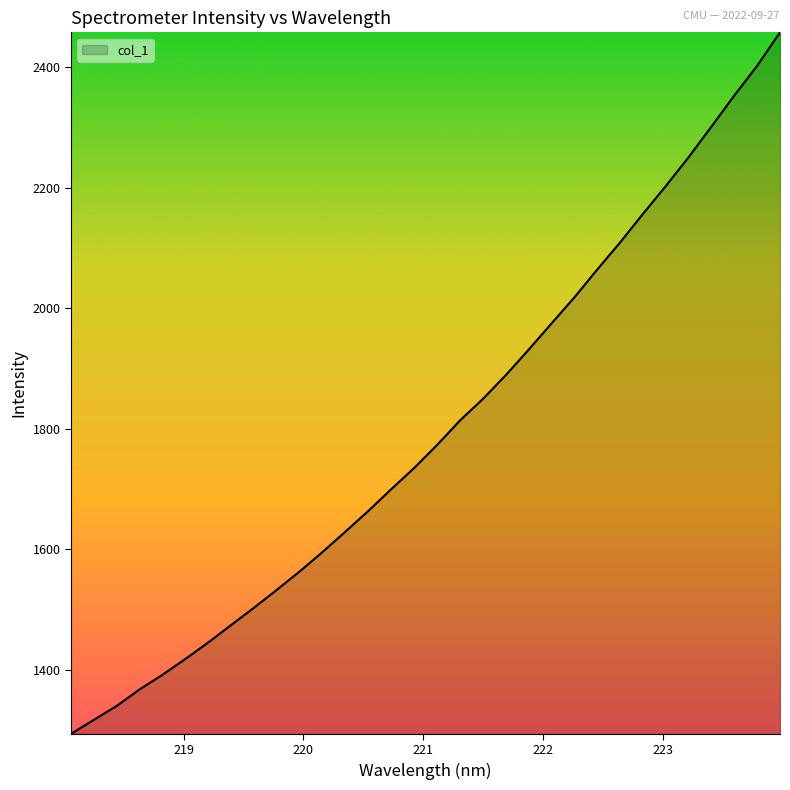

Count the number of data series in this chart.

1